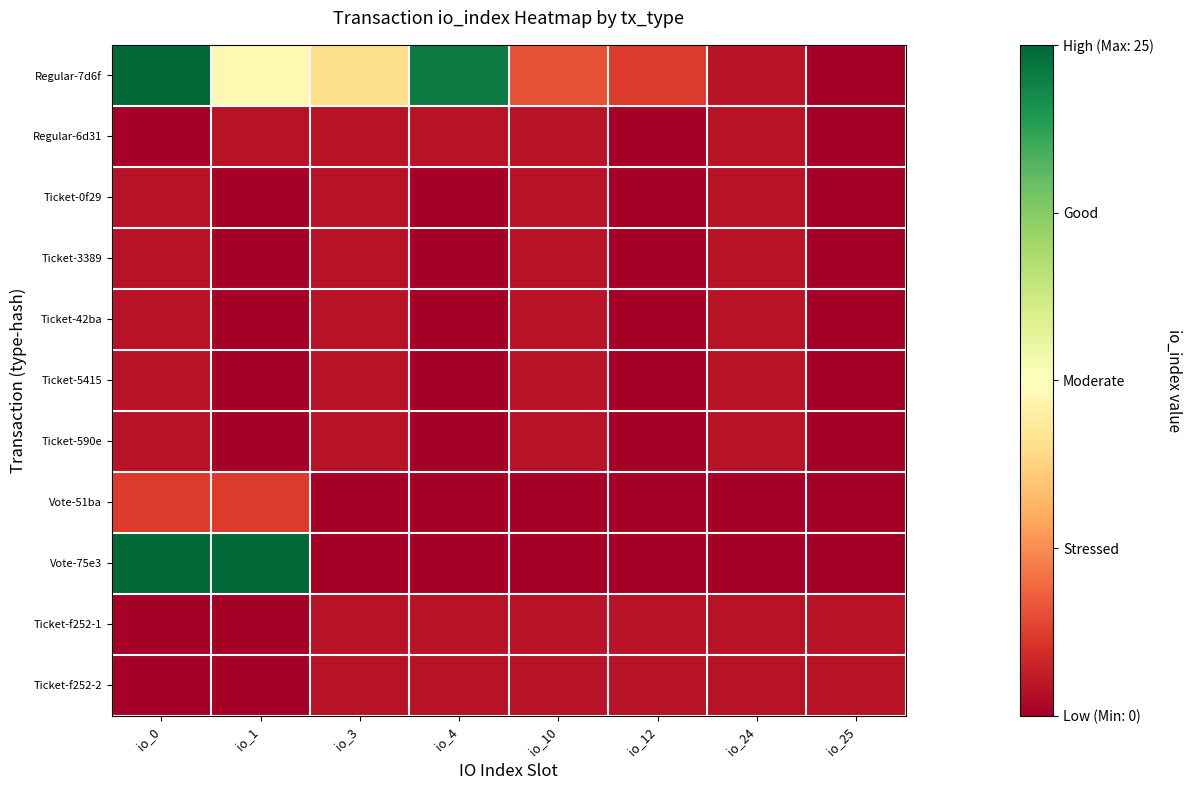

Between io_0 and io_1, which series saw the biggest shift?

Regular-7d6f